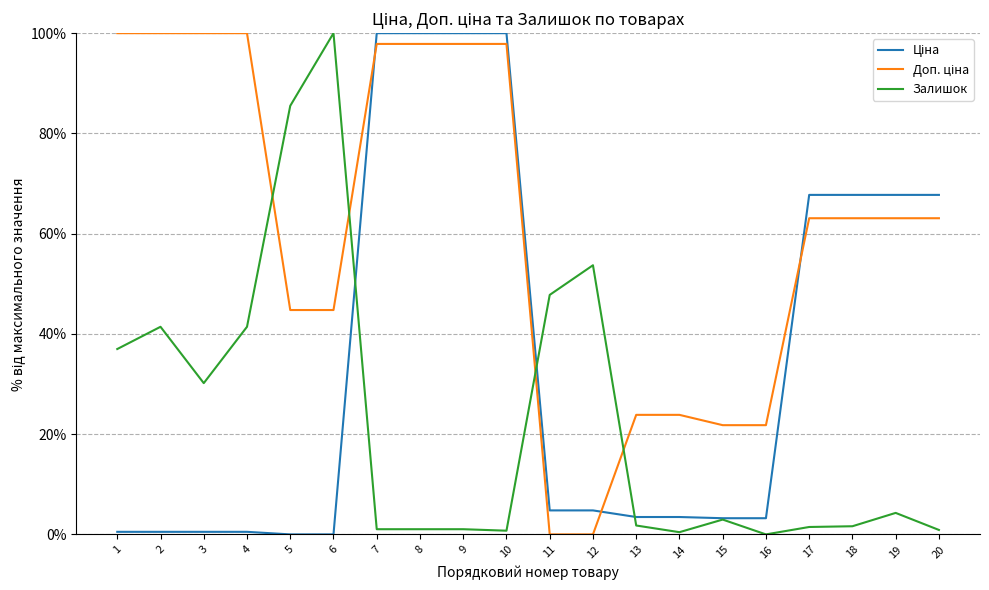

True or false: Залишок has a value of 3.0 at 15.

True